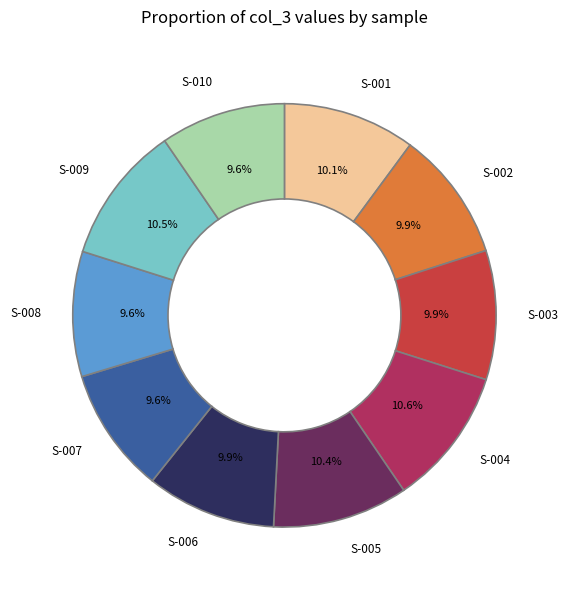

Does any single category account for the majority?

No